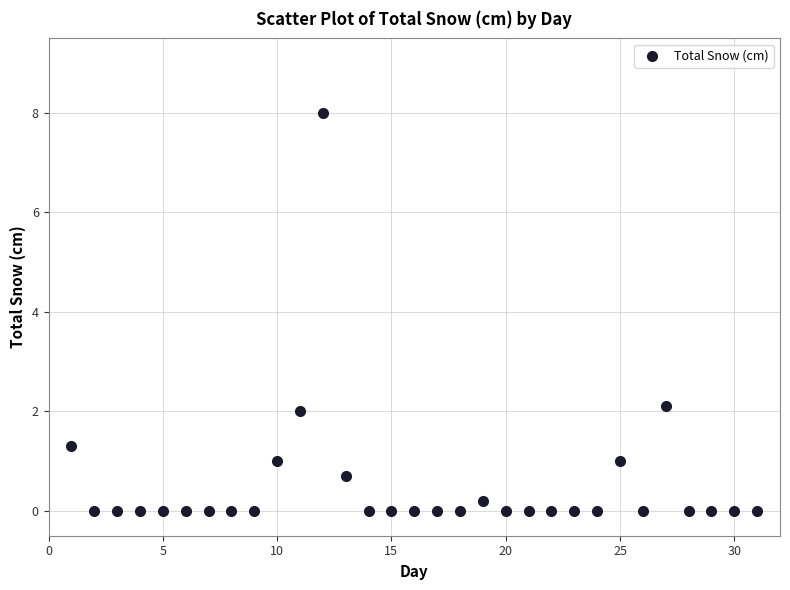

What is the range of X values (max minus min)?

30.0